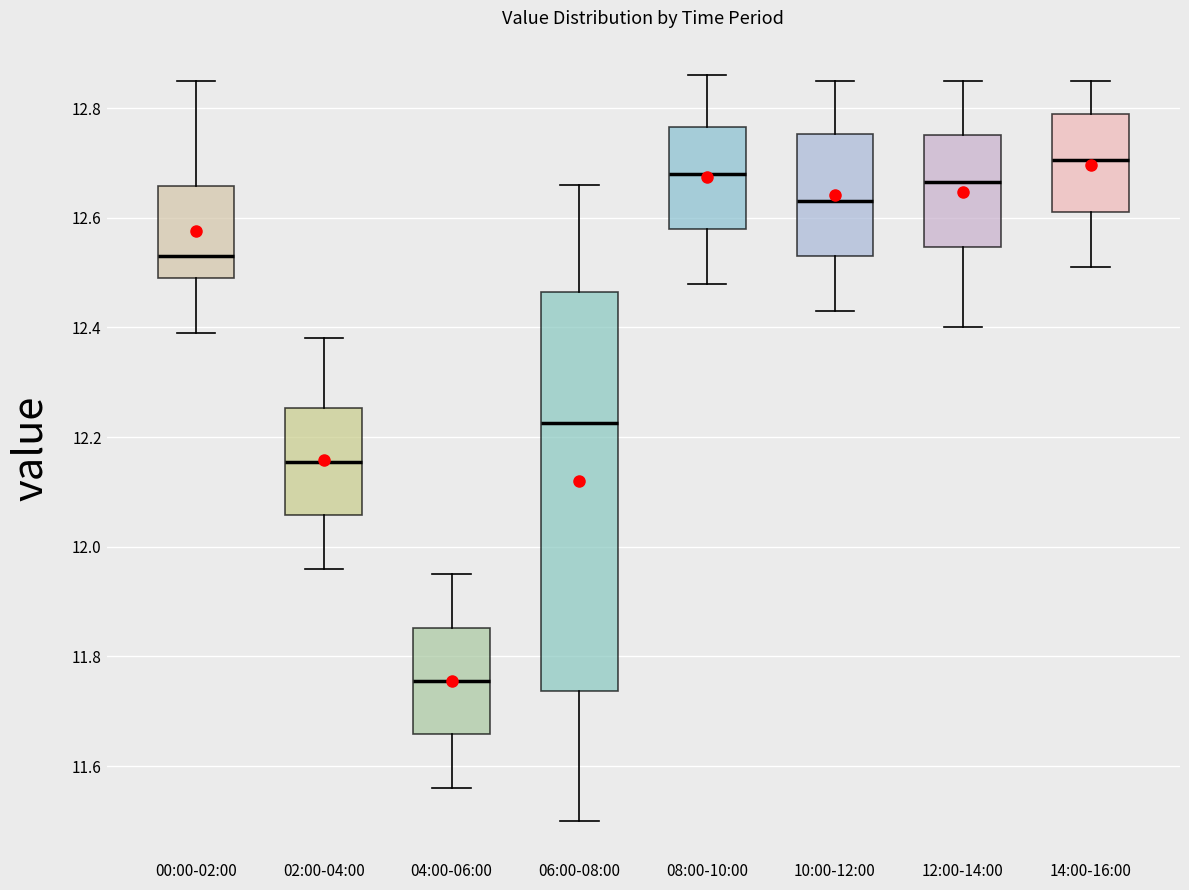

Reading left to right, transcribe this box plot: for each box, give where its median line is, the range the box spans, and where its two whiskers end, as read against the y-axis. The values are not printed on the chart, so give them approximately, as read against the axis.

00:00-02:00: median 12.54, box 12.50 to 12.66, whiskers 12.40 to 12.86
02:00-04:00: median 12.16, box 12.06 to 12.26, whiskers 11.96 to 12.38
04:00-06:00: median 11.76, box 11.66 to 11.86, whiskers 11.56 to 11.96
06:00-08:00: median 12.22, box 11.74 to 12.46, whiskers 11.50 to 12.66
08:00-10:00: median 12.68, box 12.58 to 12.76, whiskers 12.48 to 12.86
10:00-12:00: median 12.64, box 12.54 to 12.76, whiskers 12.44 to 12.86
12:00-14:00: median 12.66, box 12.54 to 12.76, whiskers 12.40 to 12.86
14:00-16:00: median 12.70, box 12.62 to 12.80, whiskers 12.52 to 12.86